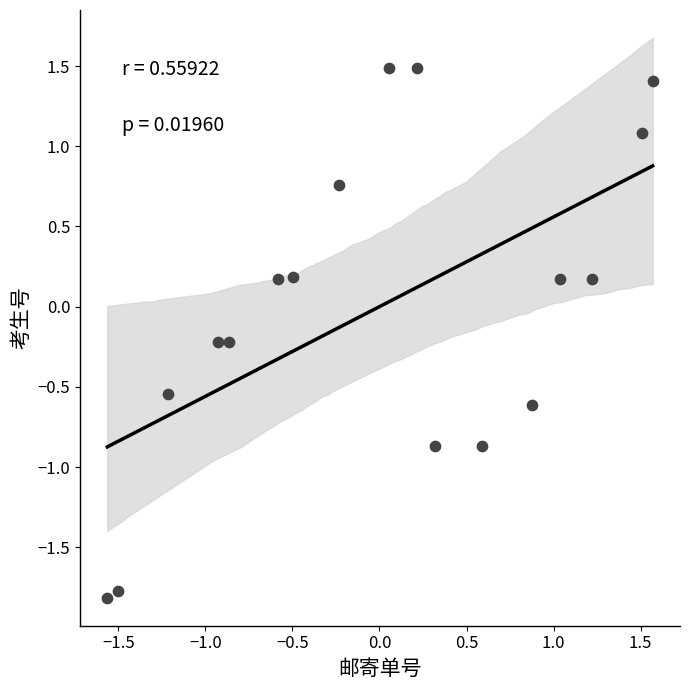

What is the range of X values (max minus min)?

3.1